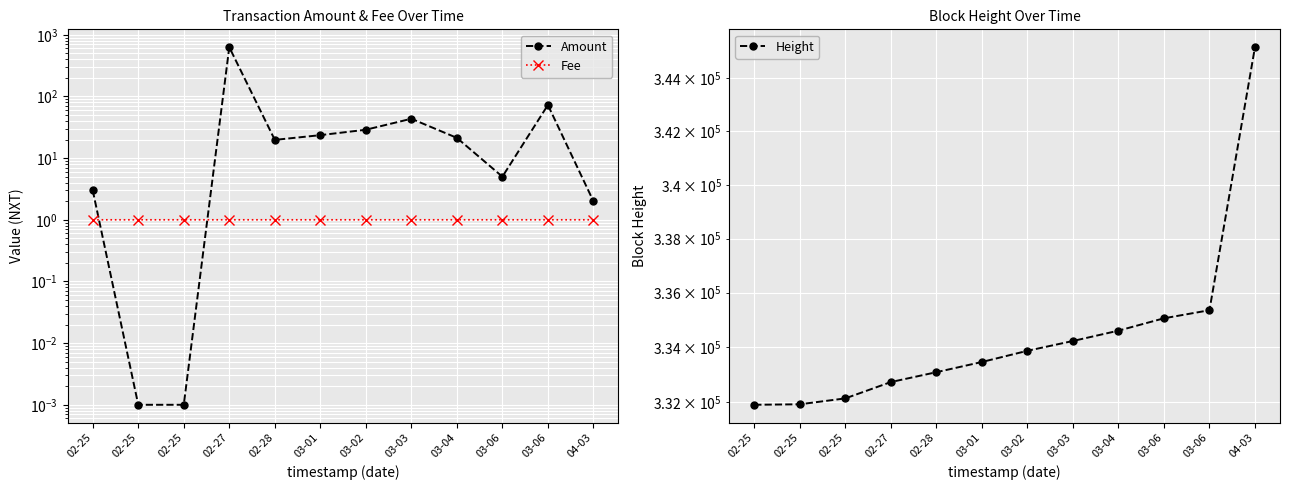

How many intersections are there between Fee and Amount?

2